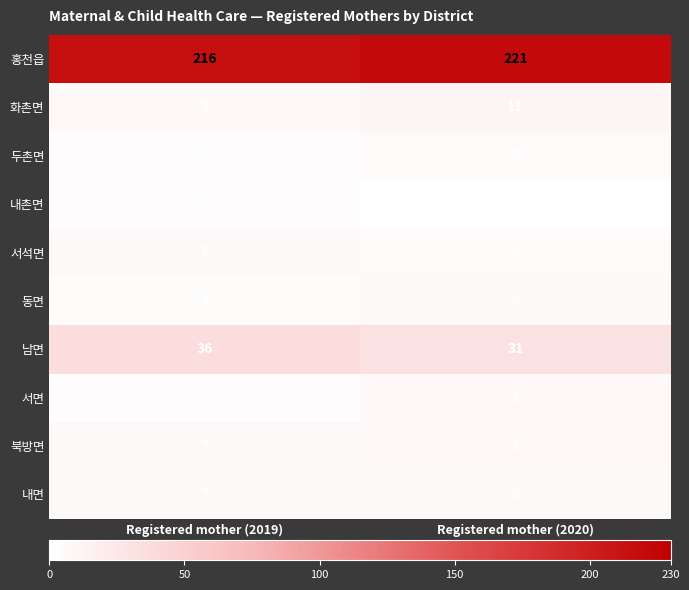

What is the approximate value of 화촌면 at Registered mother (2019)?

8